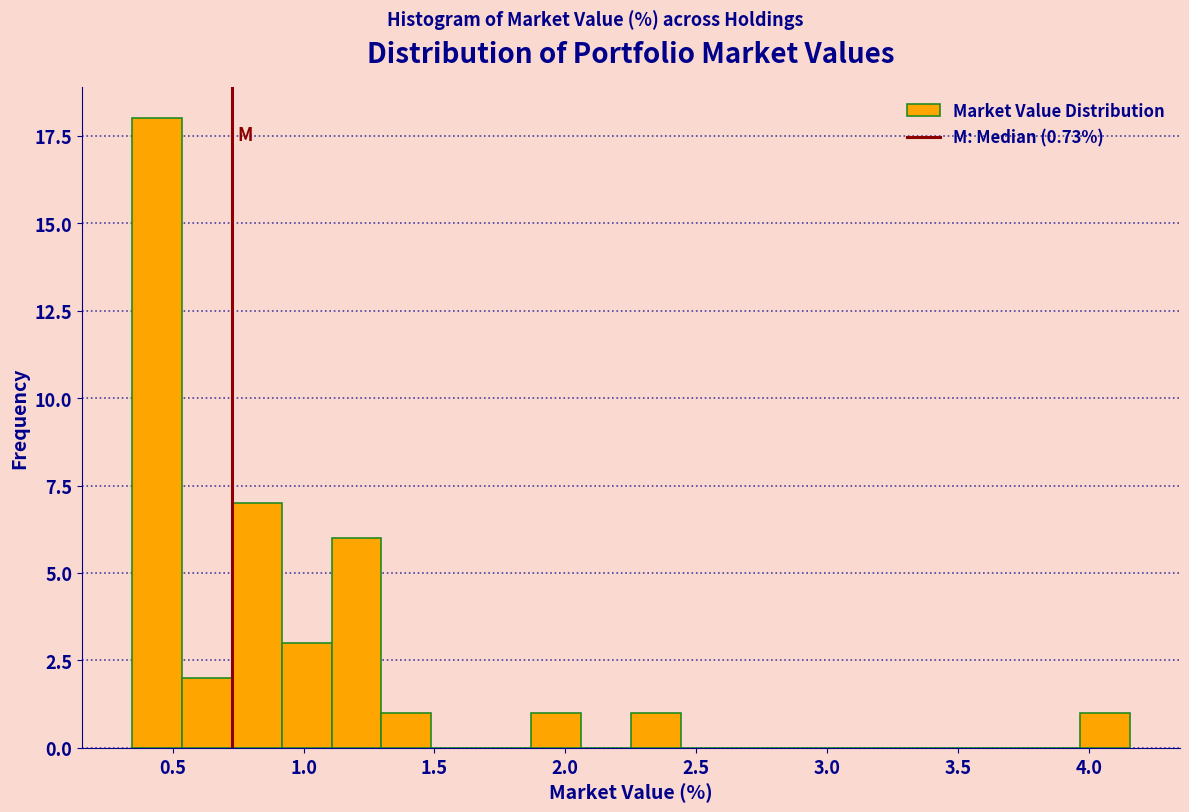

Read against the x-axis, roughly where is the centre of the tallest bar?

0.45